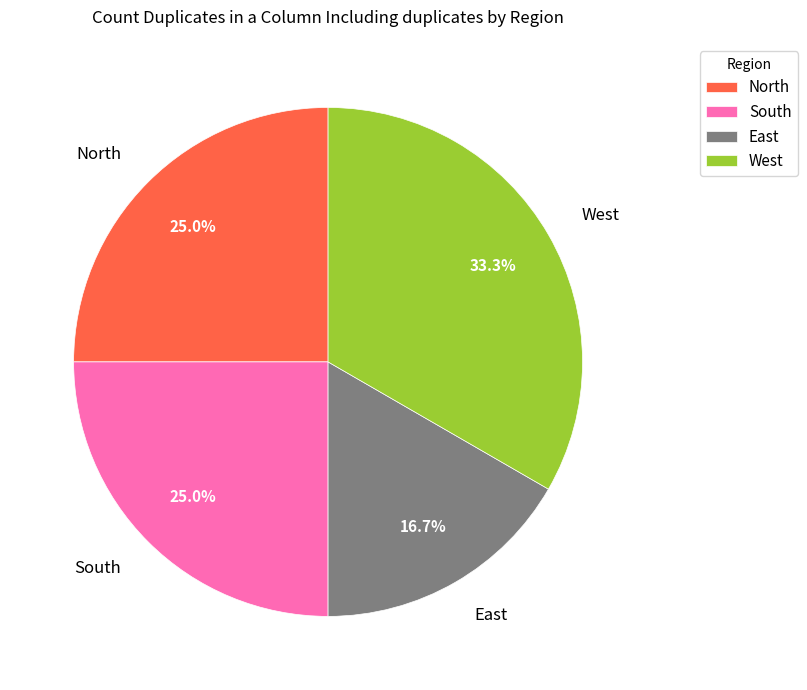

Does South represent more than half of the total?

No